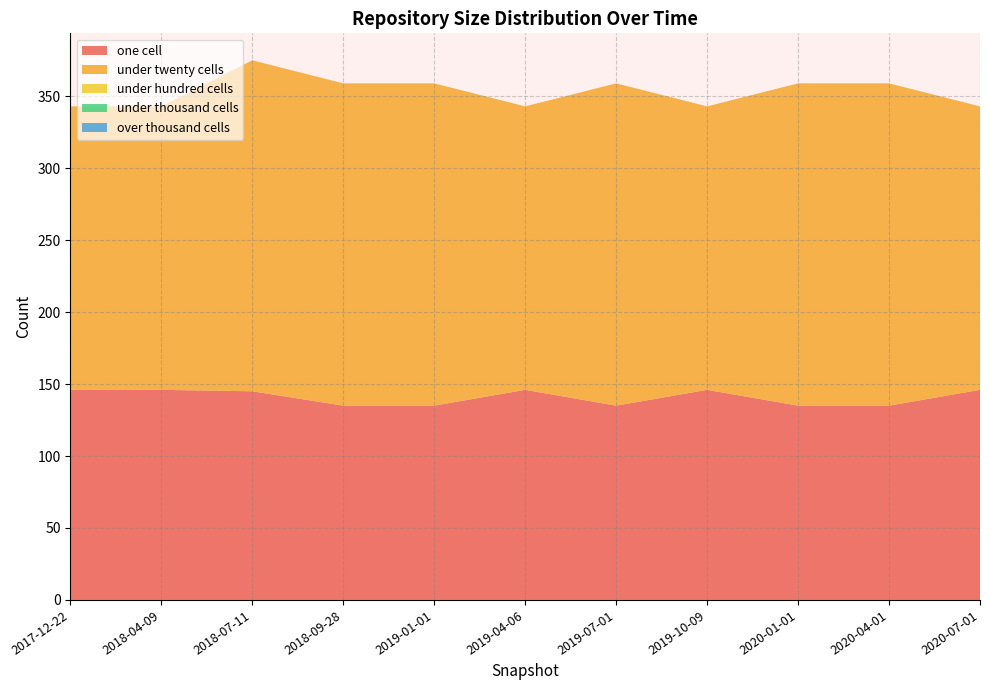

Reading left to right, list all the values displayed in this chart.

one_cell: 2017-12-22=146	2018-04-09=146	2018-07-11=145	2018-09-28=135	2019-01-01=135	2019-04-06=146	2019-07-01=135	2019-10-09=146	2020-01-01=135	2020-04-01=135	2020-07-01=146
under_twenty_cells: 2017-12-22=197	2018-04-09=197	2018-07-11=230	2018-09-28=224	2019-01-01=224	2019-04-06=197	2019-07-01=224	2019-10-09=197	2020-01-01=224	2020-04-01=224	2020-07-01=197
under_hundred_cells: 2017-12-22=0	2018-04-09=0	2018-07-11=0	2018-09-28=0	2019-01-01=0	2019-04-06=0	2019-07-01=0	2019-10-09=0	2020-01-01=0	2020-04-01=0	2020-07-01=0
under_thousand_cells: 2017-12-22=0	2018-04-09=0	2018-07-11=0	2018-09-28=0	2019-01-01=0	2019-04-06=0	2019-07-01=0	2019-10-09=0	2020-01-01=0	2020-04-01=0	2020-07-01=0
over_thousand_cells: 2017-12-22=0	2018-04-09=0	2018-07-11=0	2018-09-28=0	2019-01-01=0	2019-04-06=0	2019-07-01=0	2019-10-09=0	2020-01-01=0	2020-04-01=0	2020-07-01=0